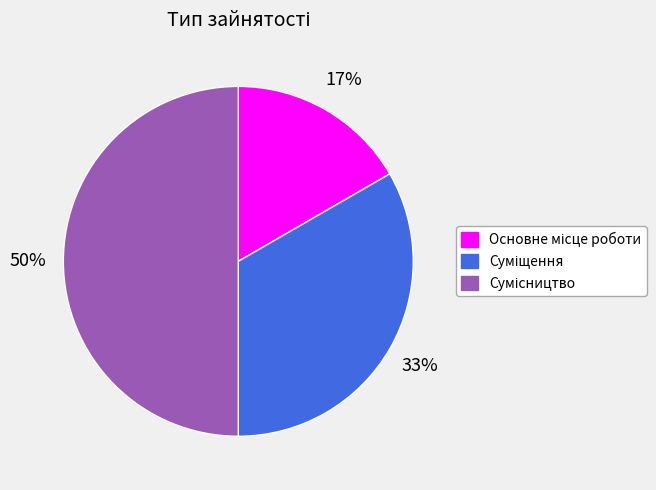

To the nearest percent, what is the average slice percentage?

33%